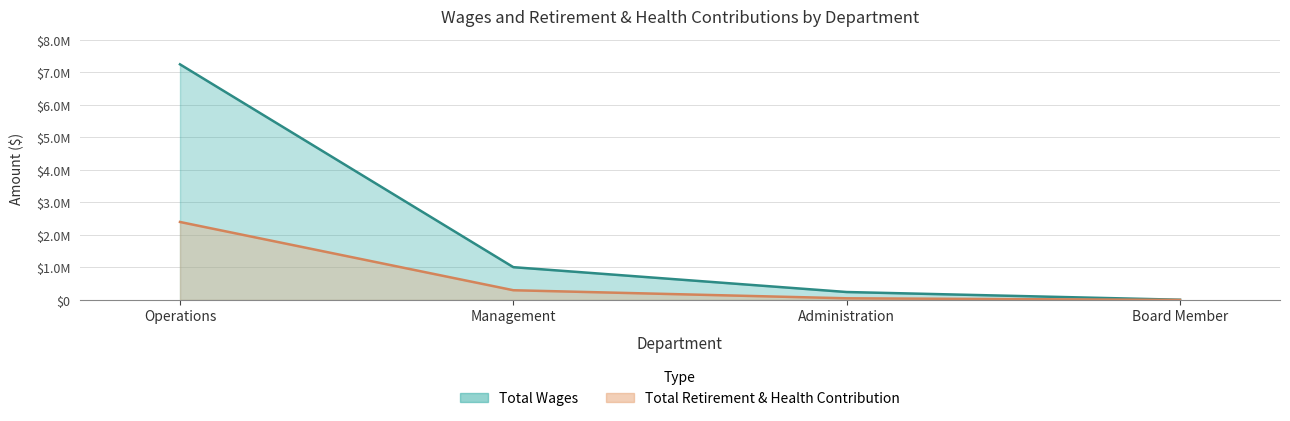

Count the number of data series in this chart.

2